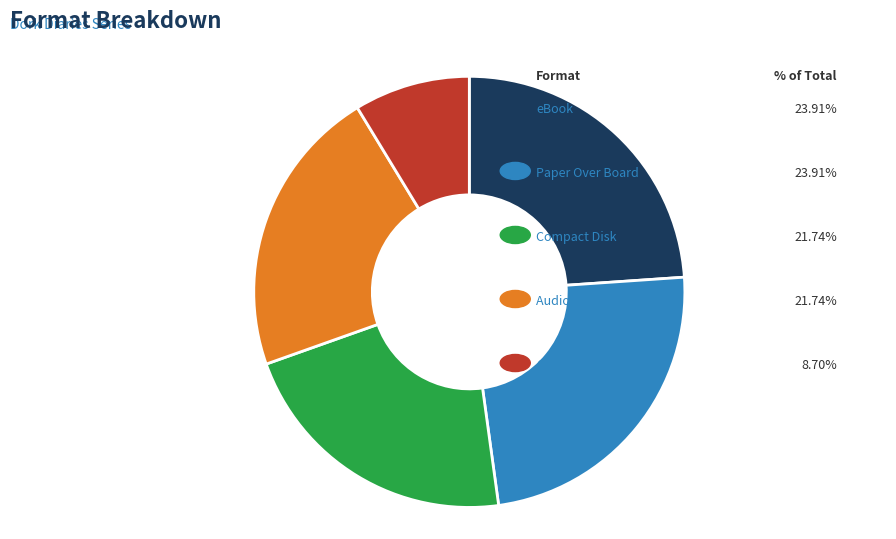

To the nearest percent, what is the combined percentage of Audio Download and Paper Over Board?

46%